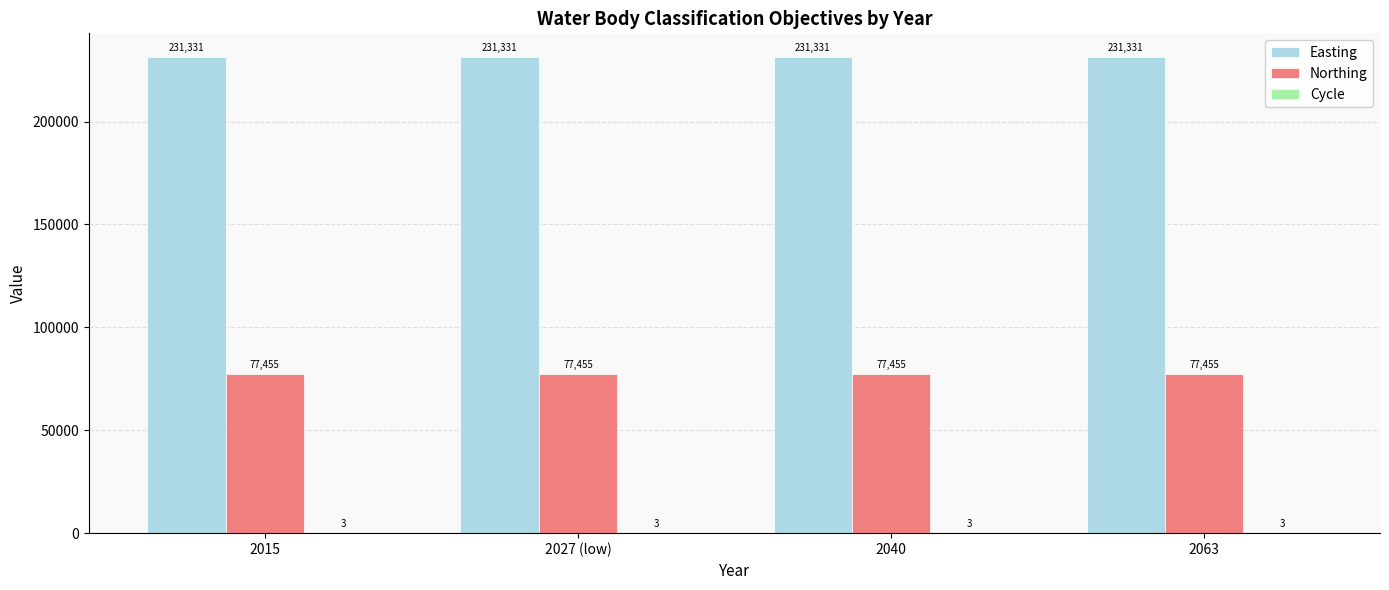

Is it true that Northing equals 134383 at 2040?

False